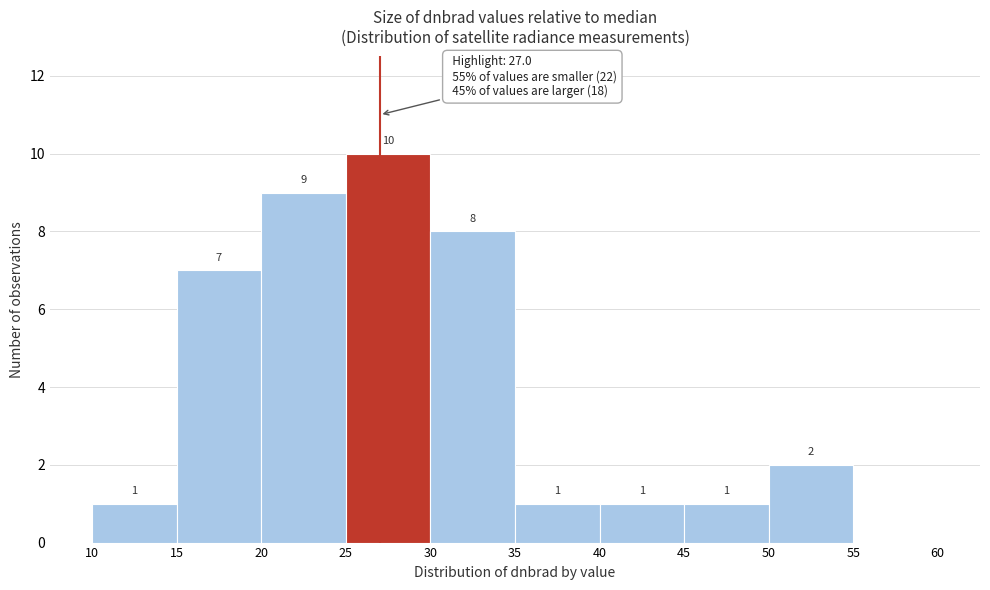

Over which range of the x-axis is the bar tallest?

25 to 30